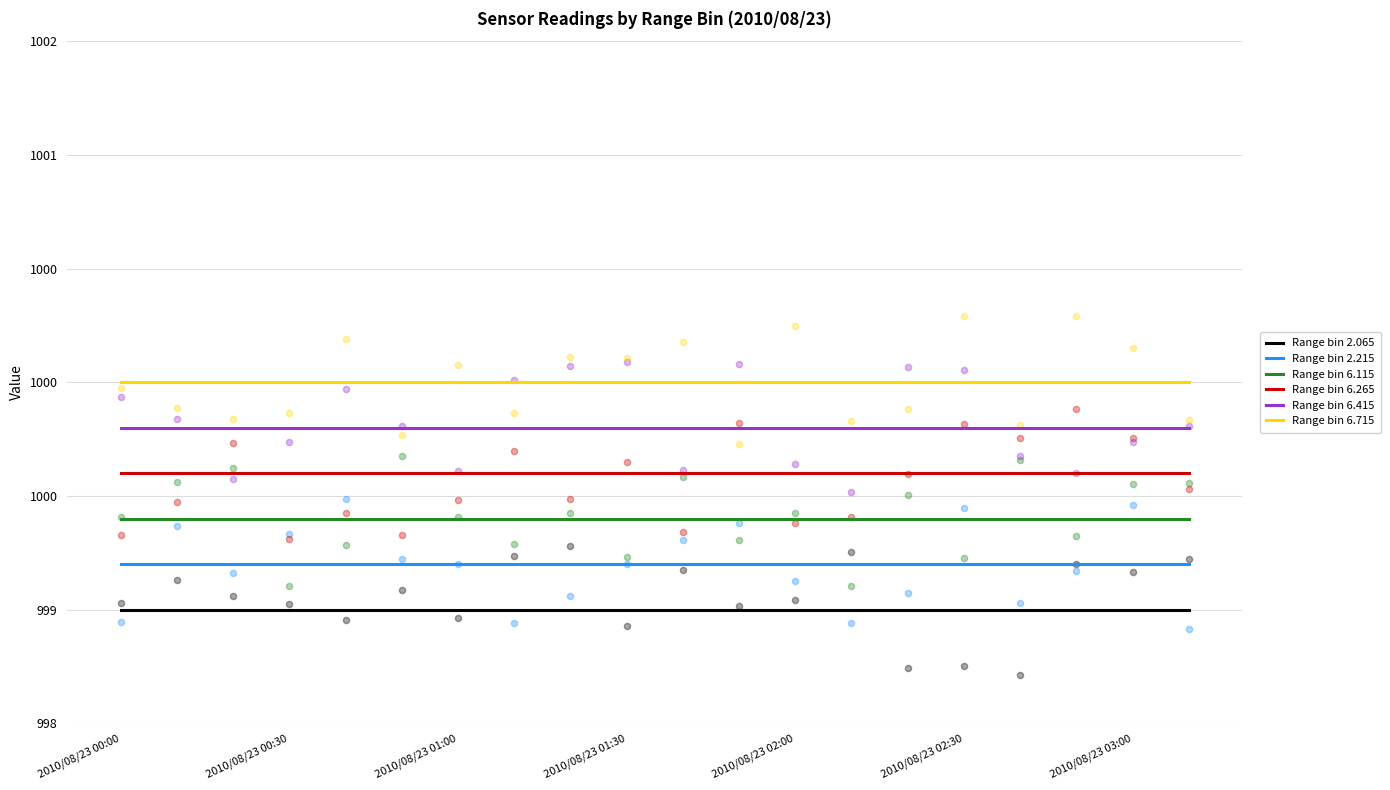

At how many categories does at least one series exceed 999?

20